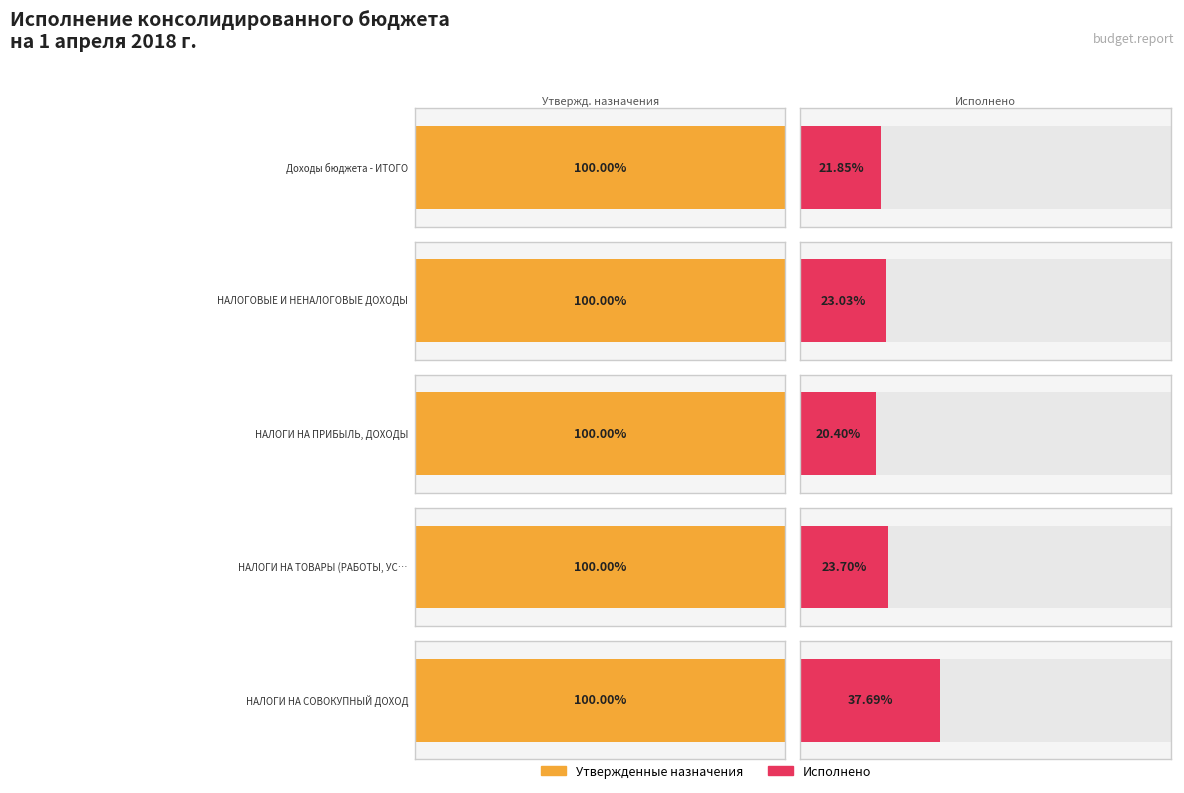

Does the chart contain any negative values?

No